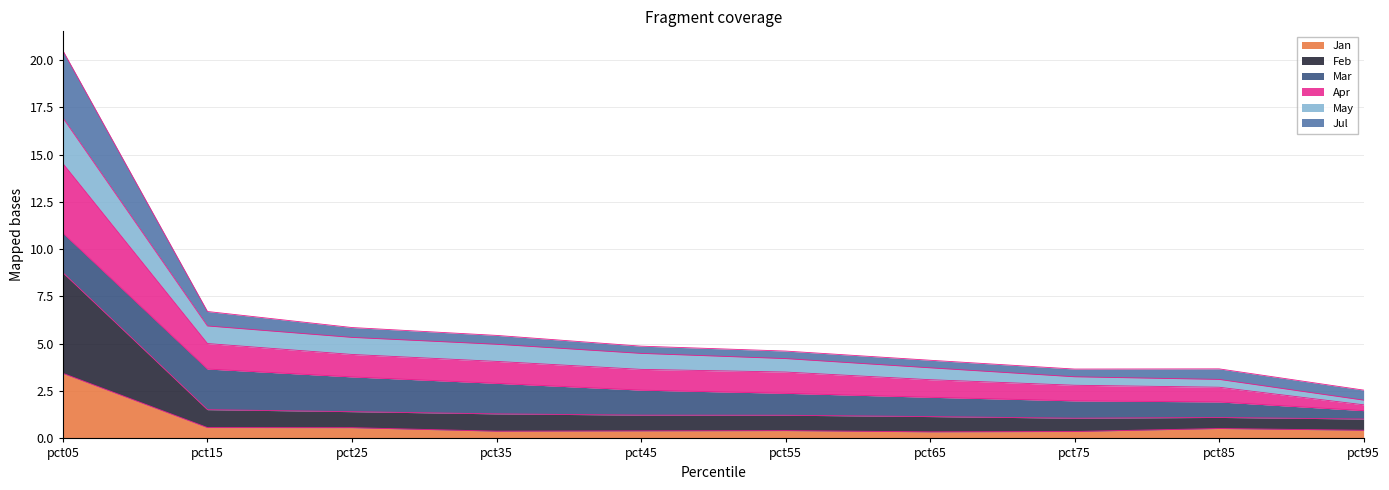

What is the highest value of the Jan series?

3.4